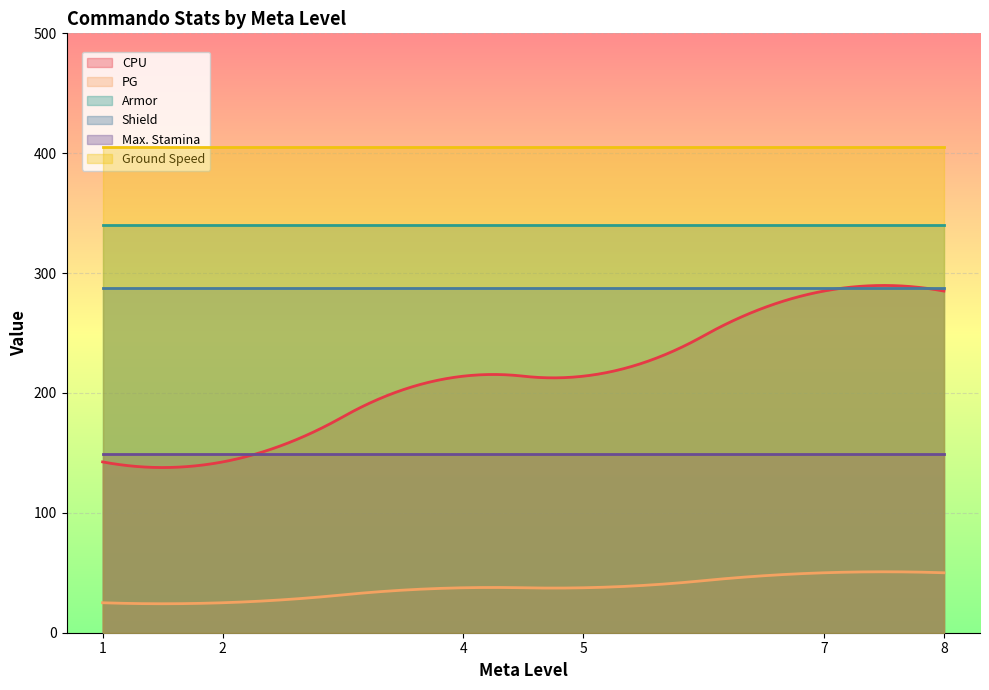

What is the greatest value displayed?

405.0